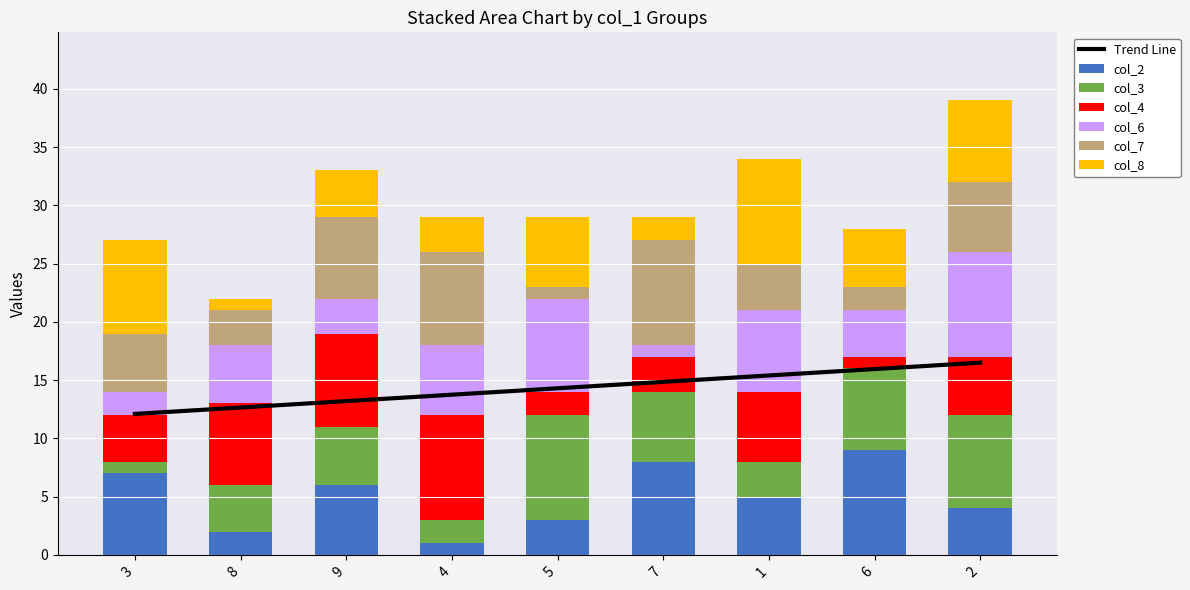

The col_7 series shows 4 at 1. True or false?

True